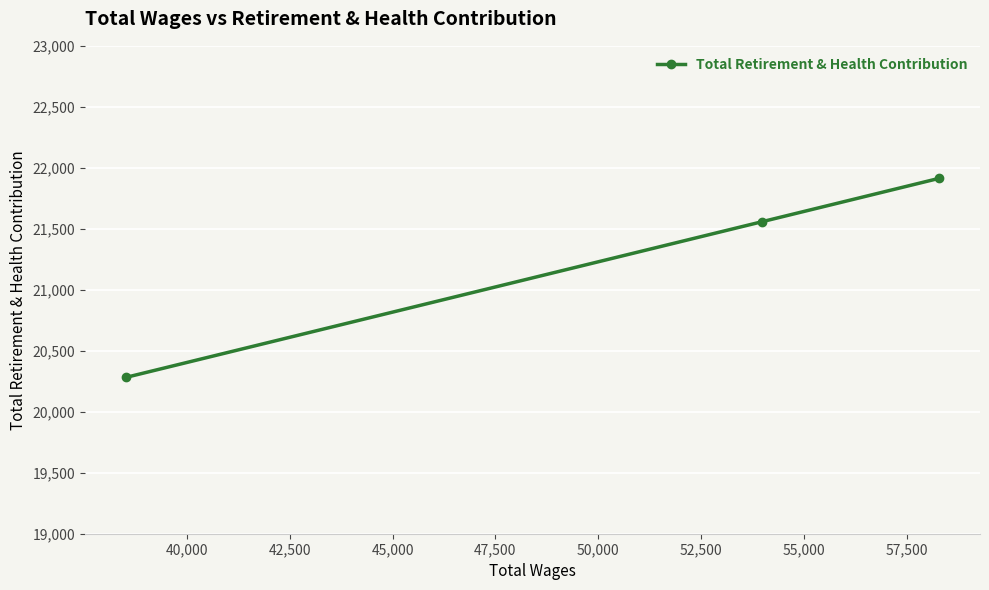

What is the smallest value displayed?

20281